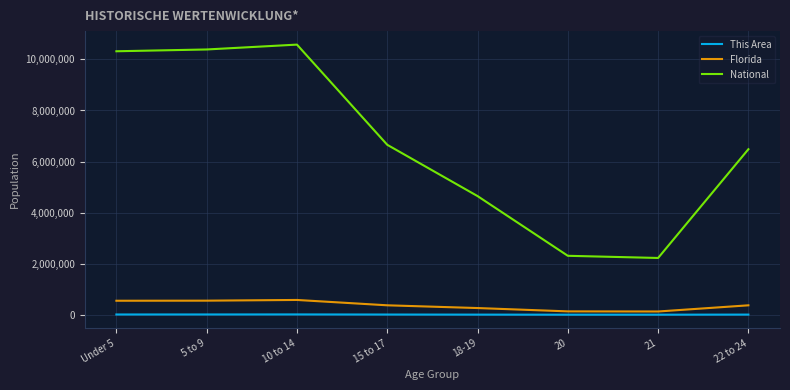

What is the sum of the This Area values at 10 to 14 and 21?

14013